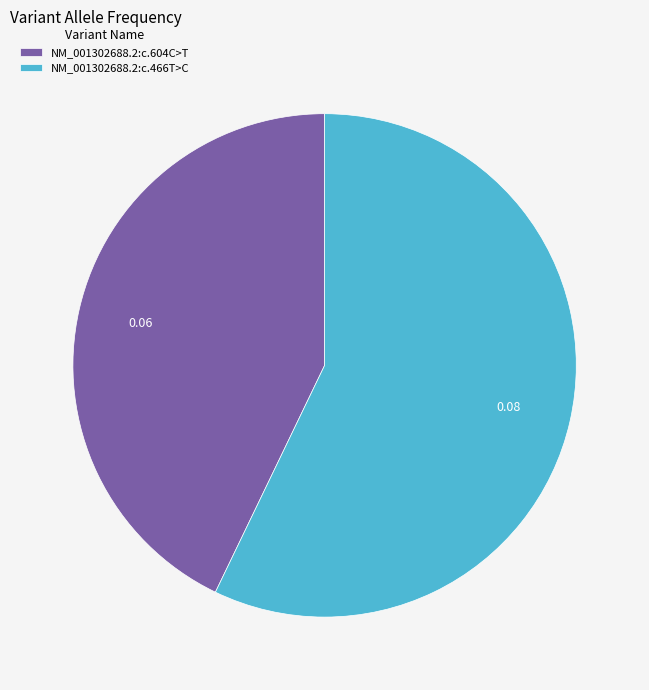

Is it true that NM_001302688.2:c.604C>T is 43% of the pie?

True